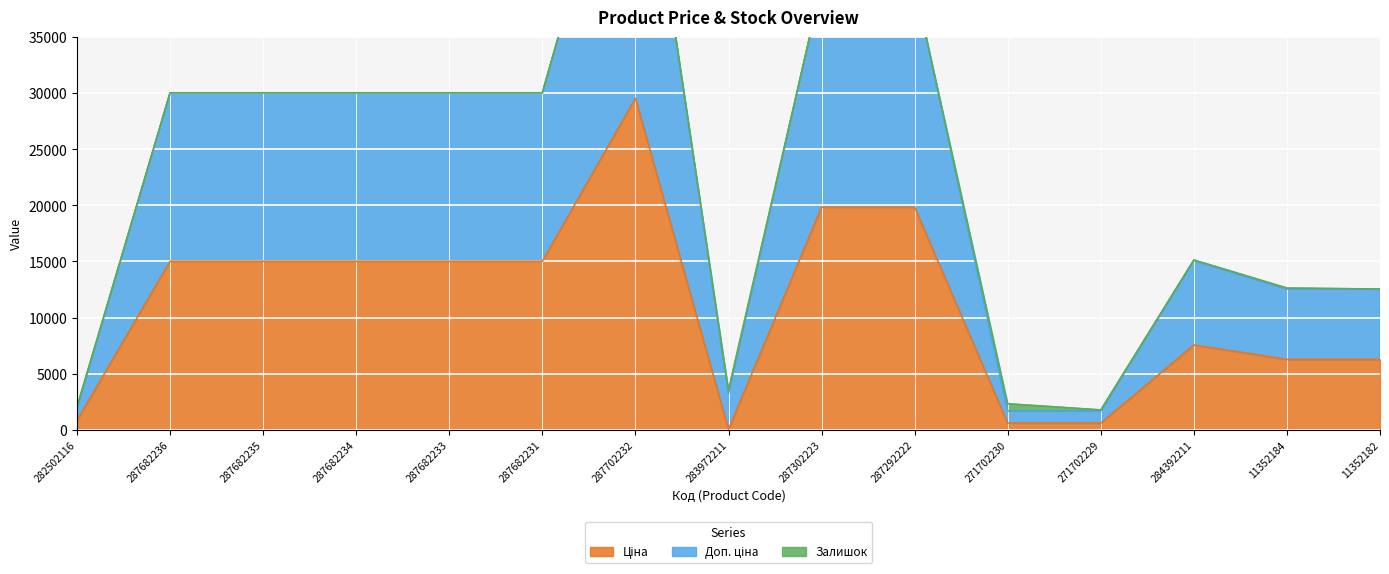

Which series has the widest spread of values?

Доп. ціна